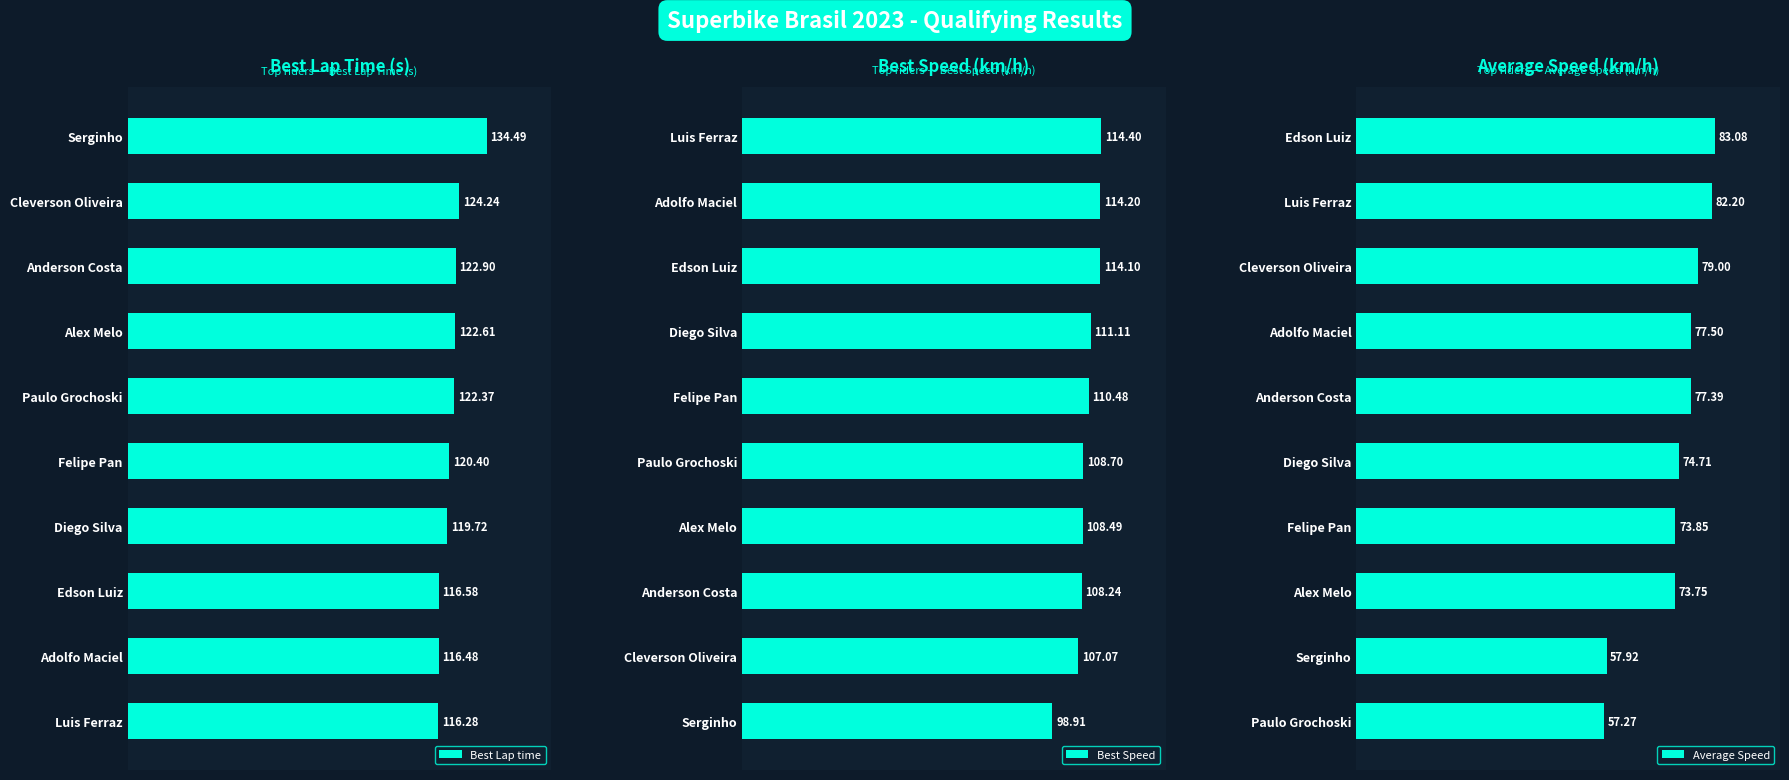

Which series has the largest range (max minus min)?

Average Speed